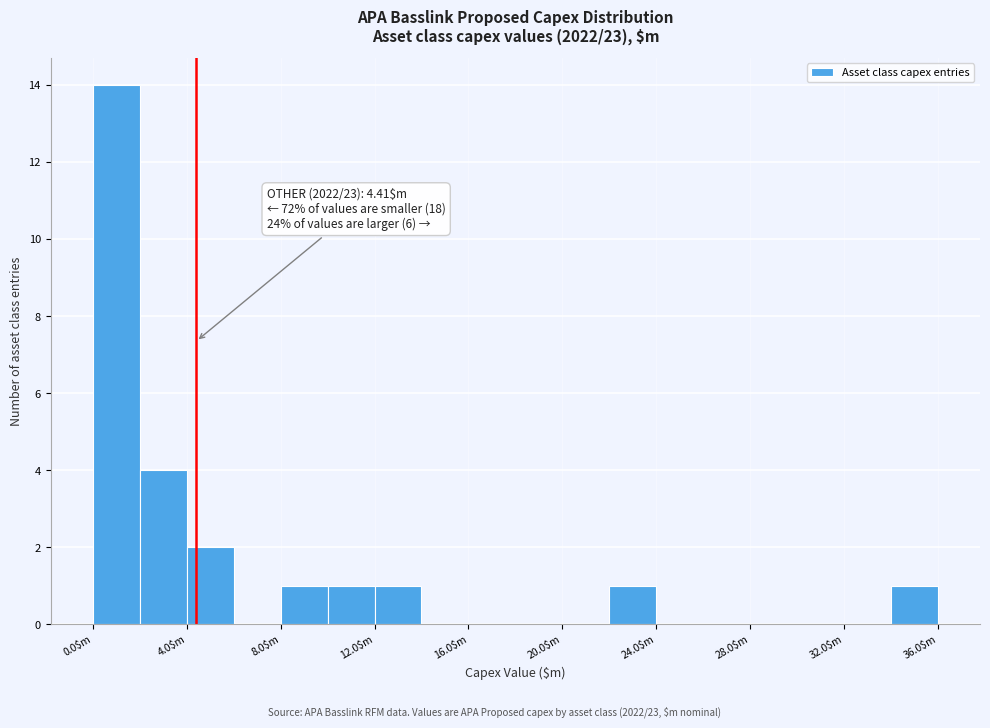

Over which range of the x-axis is the bar tallest?

0 to 2